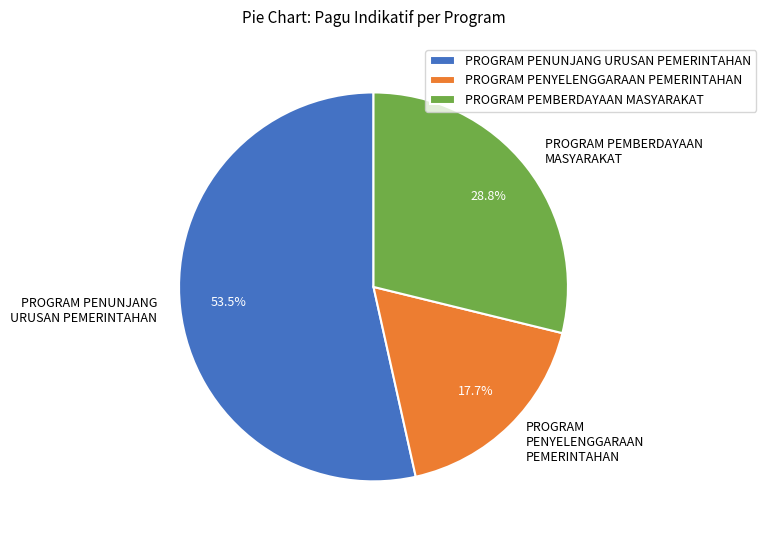

Which category has the smallest portion of the pie?

PROGRAM PENYELENGGARAAN PEMERINTAHAN